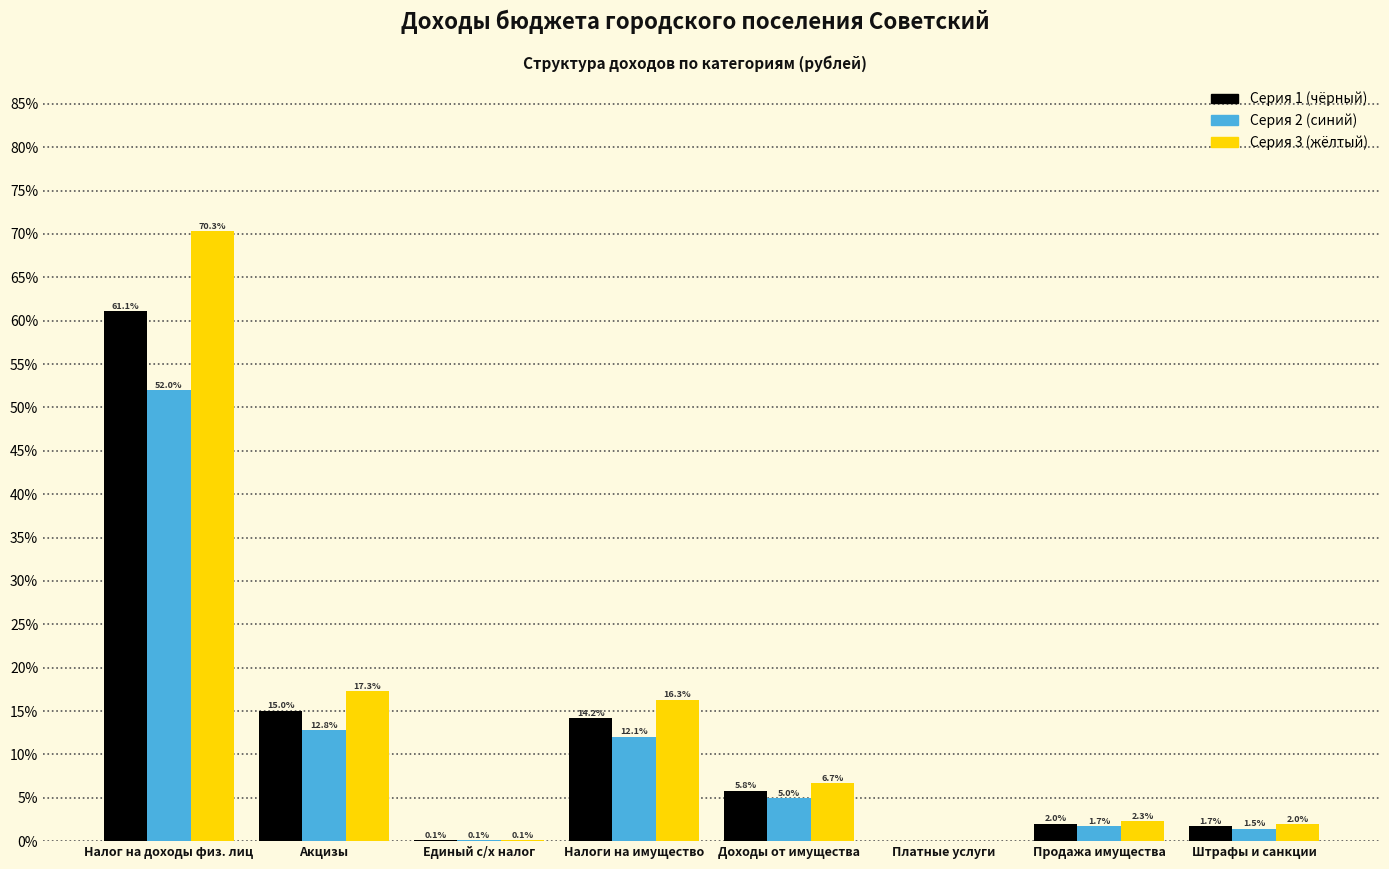

Between Доходы от имущества and Платные услуги, which series saw the biggest shift?

Серия 3 (жёлтый)